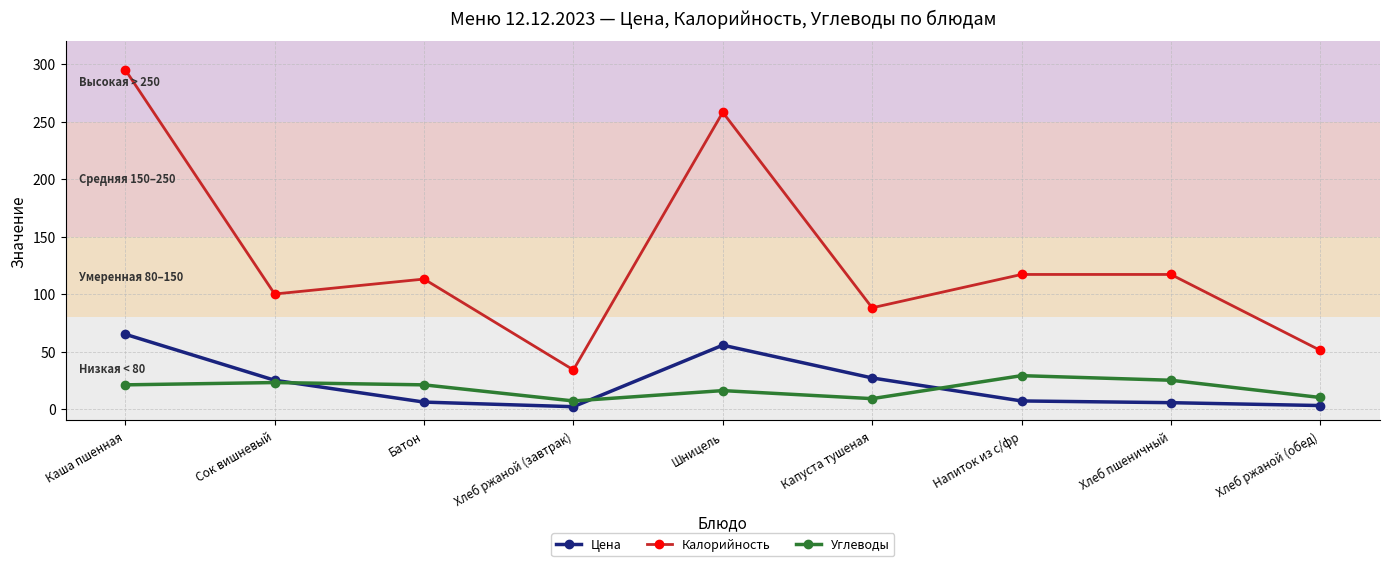

What is the difference between the second highest and second lowest values in the Цена series?

52.5